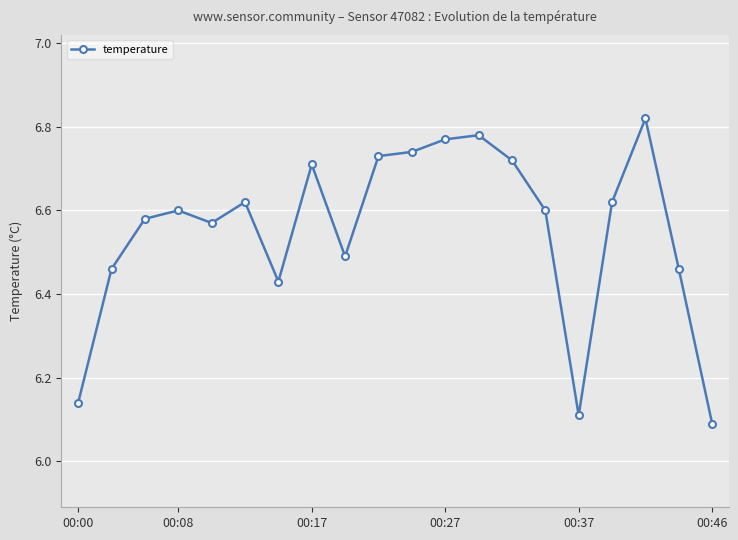

True or false: the data has more than 2 interior local peaks.

True